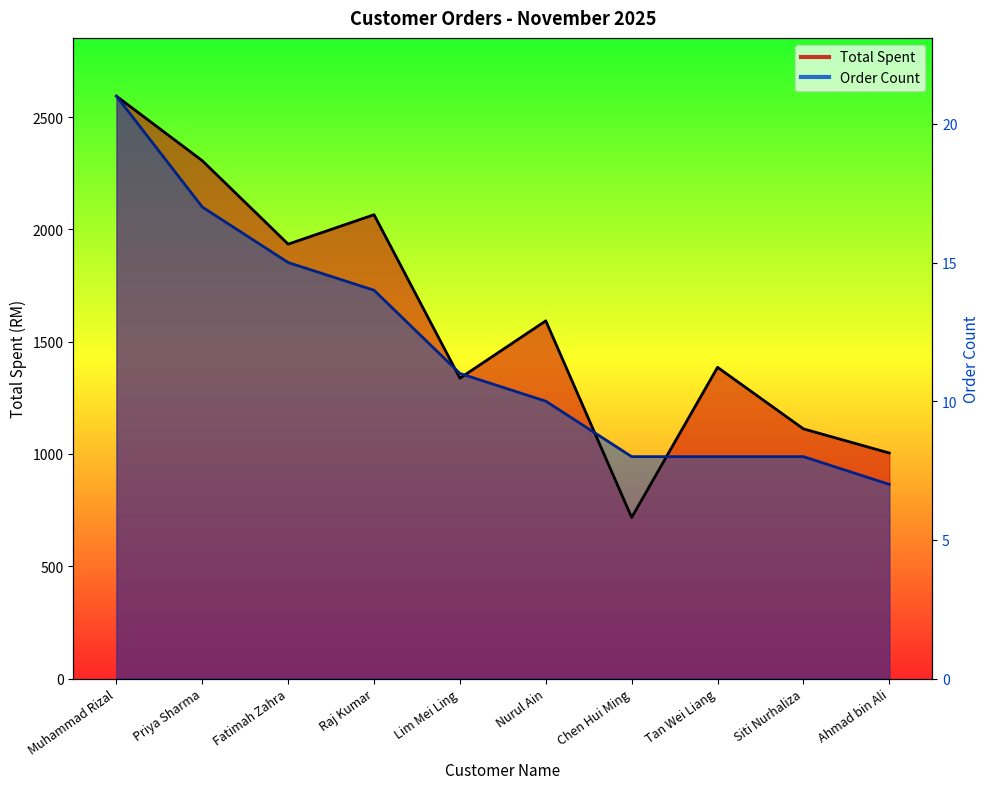

At how many categories does at least one series exceed 1129?

7